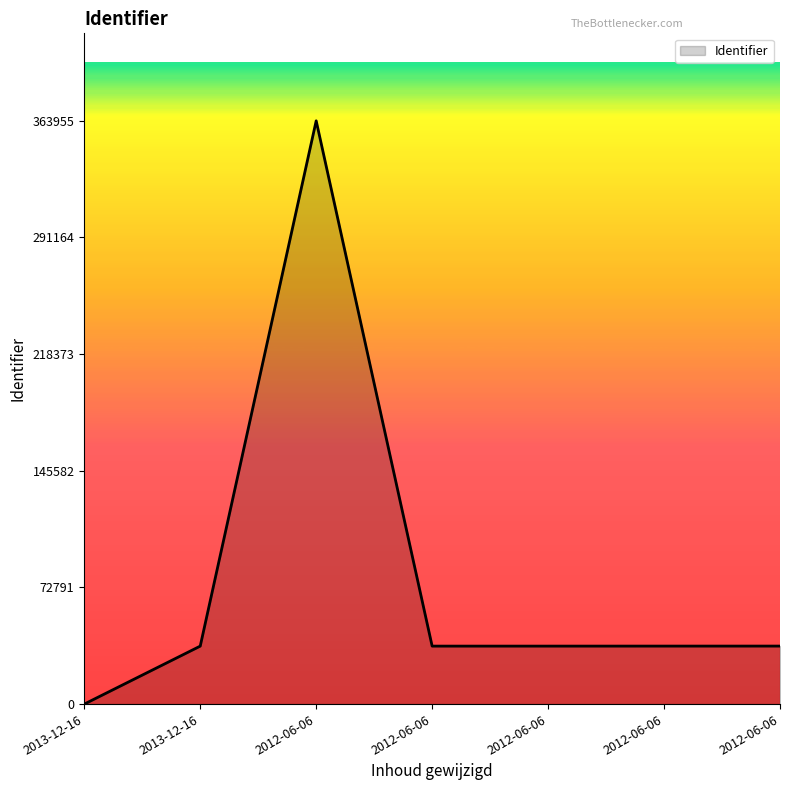

How many values are below 36181?

3